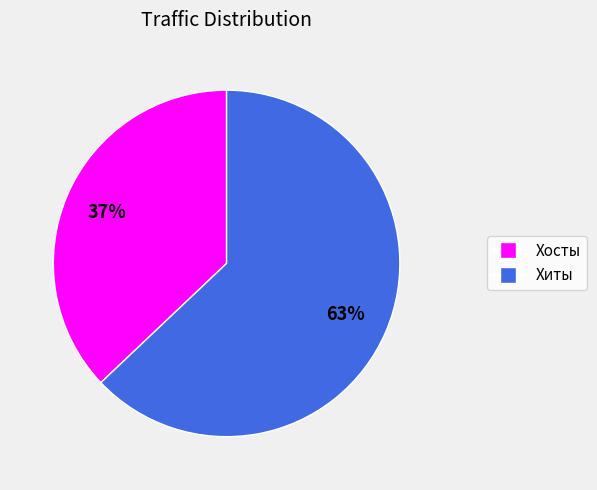

Is there any slice that represents more than half of the pie?

Yes